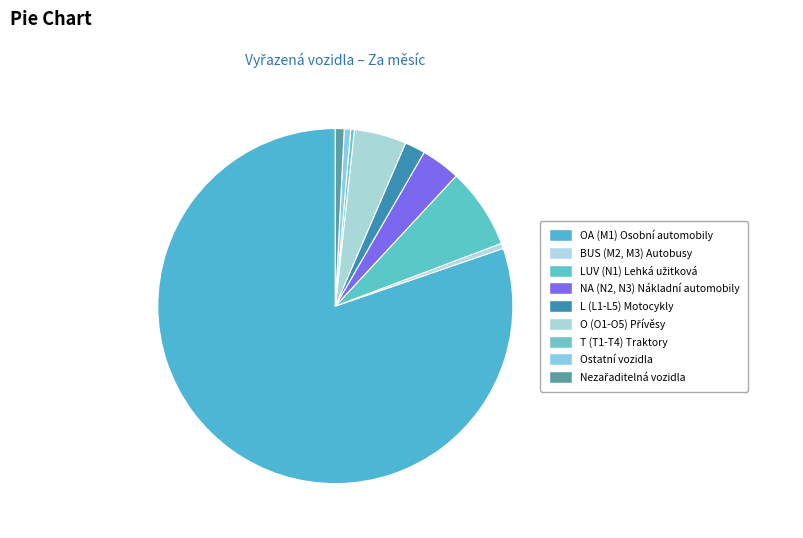

What is the change in value from BUS (M2, M3) Autobusy to LUV (N1) Lehká užitková?

+1450